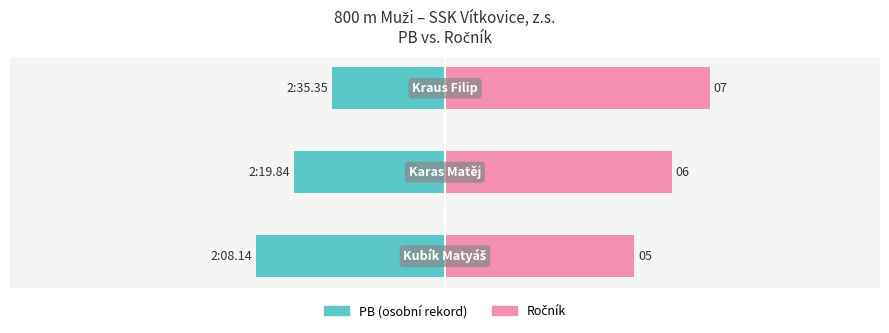

Count the PB (scaled left) values in the range -50 to -30.

3